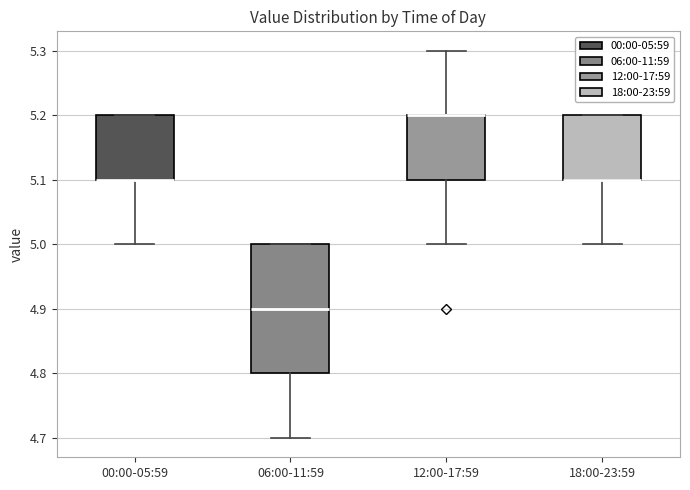

Reading left to right, transcribe this box plot: for each box, give where its median line is, the range the box spans, and where its two whiskers end, as read against the y-axis. The values are not printed on the chart, so give them approximately, as read against the axis.

00:00-05:59: median 5.1 (drawn on the box's lower edge), box 5.1 to 5.2, whiskers 5.0 to 5.2
06:00-11:59: median 4.9, box 4.8 to 5.0, whiskers 4.7 to 5.0
12:00-17:59: median 5.2 (drawn on the box's upper edge), box 5.1 to 5.2, whiskers 5.0 to 5.3
18:00-23:59: median 5.1 (drawn on the box's lower edge), box 5.1 to 5.2, whiskers 5.0 to 5.2